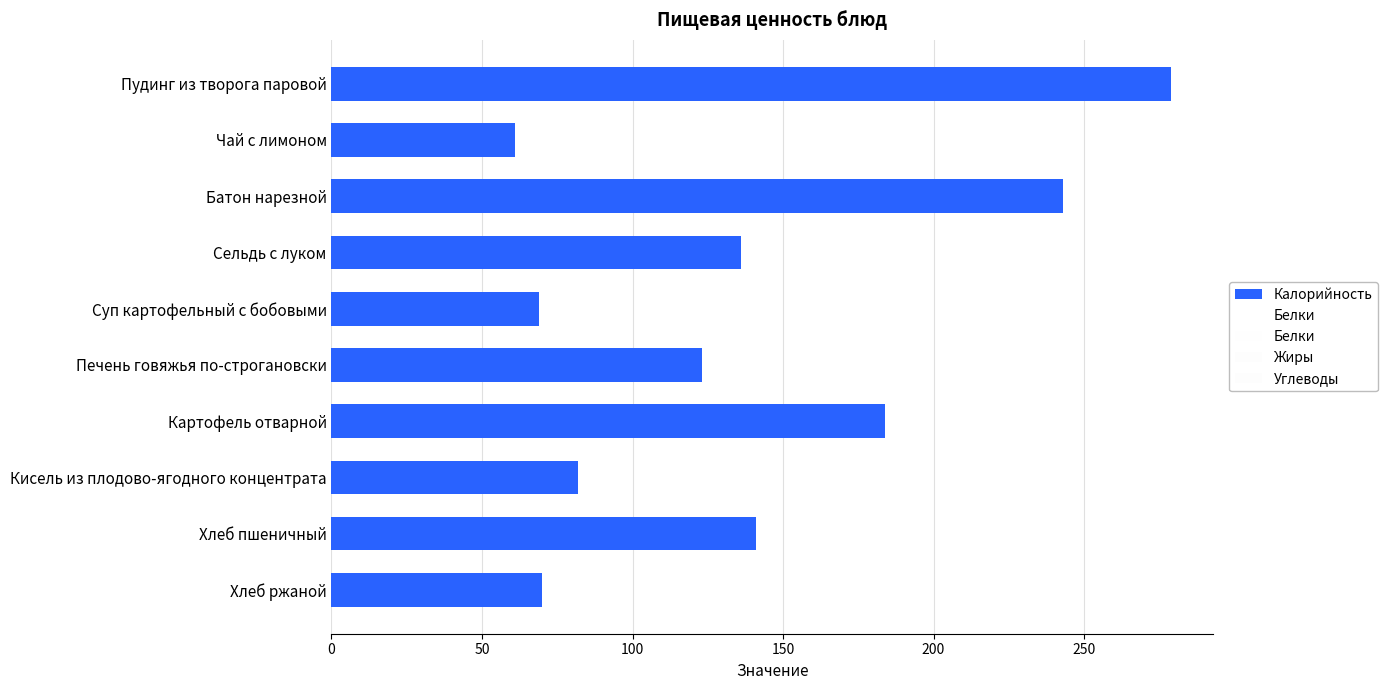

Are the bars grouped side by side (vs. stacked)?

No